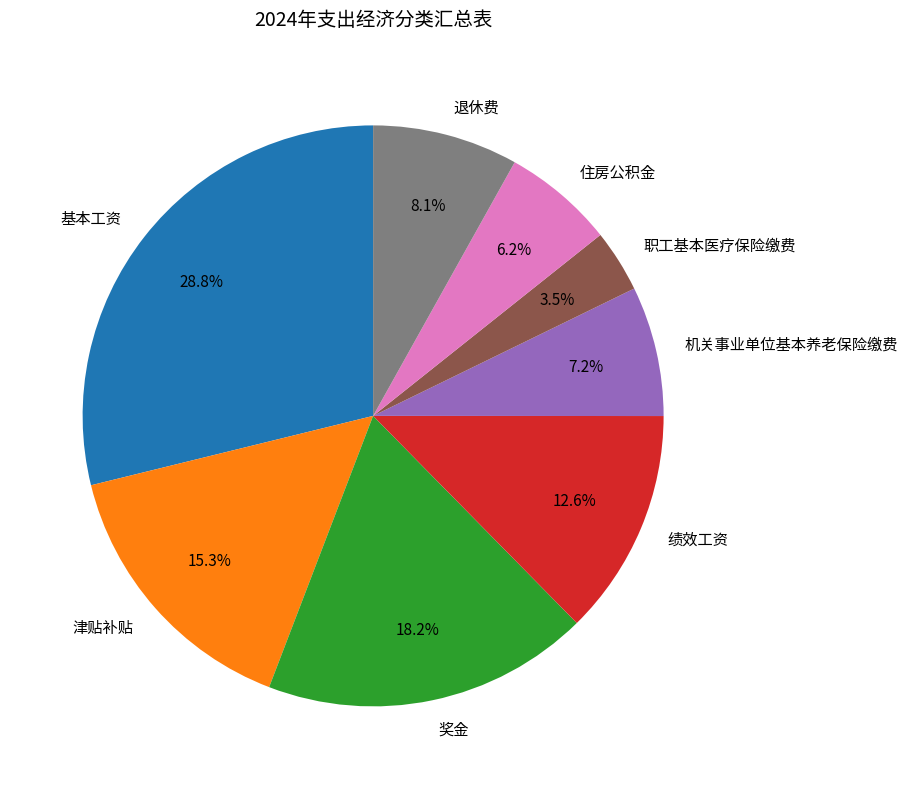

To the nearest percent, what portion does 退休费 represent?

8%